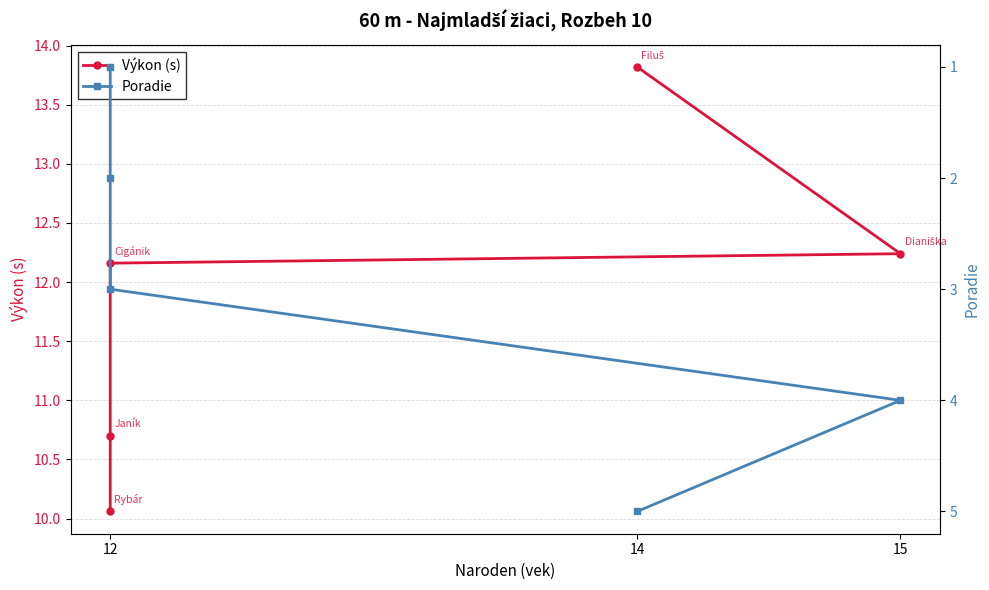

Count the Poradie values in the range 2 to 4.

3